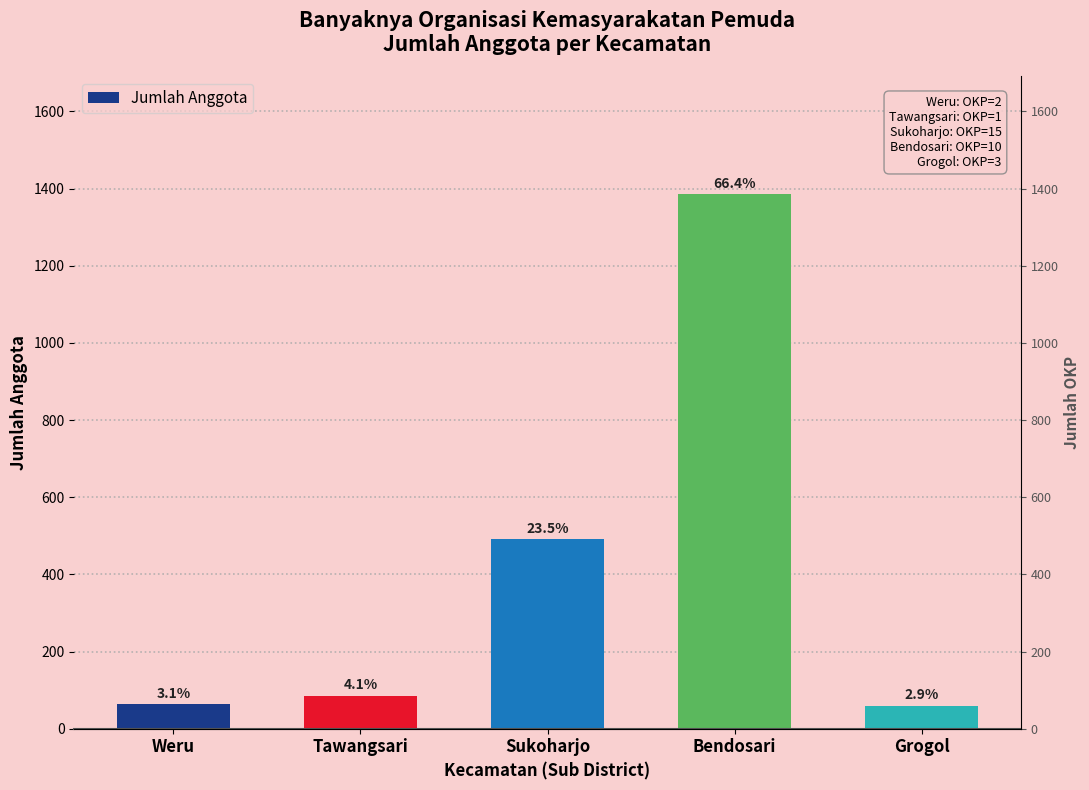

Which has a higher value, Tawangsari or Weru?

Tawangsari